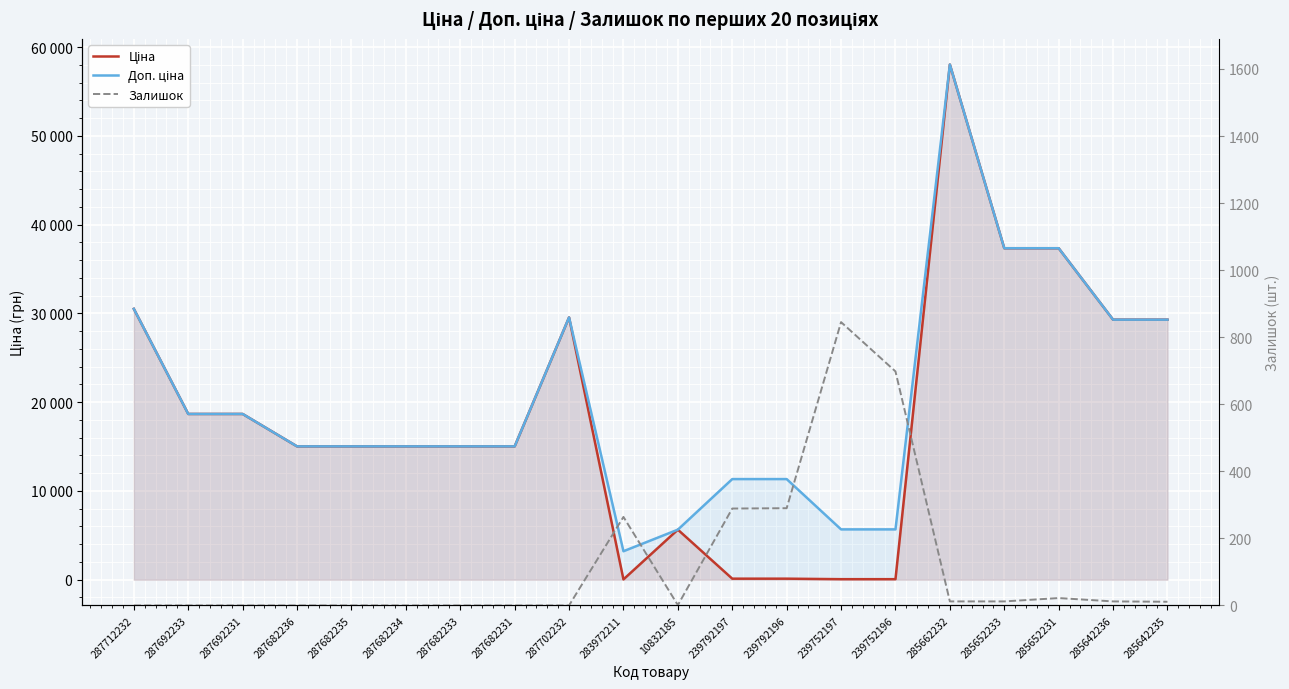

Reading left to right, what are all the values shown in this chart?

Ціна: 287712232=30512.3	287692233=18671.5	287692231=18671.5	287682236=15019.2	287682235=15019.2	287682234=15019.2	287682233=15019.2	287682231=15019.2	287702232=29548.9	283972211=32.0	10832185=5636.0	239792197=113.3	239792196=113.3	239752197=56.7	239752196=56.7	285662232=58037.0	285652233=37343.0	285652231=37343.0	285642236=29294.9	285642235=29294.9
Доп. ціна: 287712232=30512.3	287692233=18671.5	287692231=18671.5	287682236=15019.2	287682235=15019.2	287682234=15019.2	287682233=15019.2	287682231=15019.2	287702232=29548.9	283972211=3205.0	10832185=5636.0	239792197=11334.0	239792196=11334.0	239752197=5667.0	239752196=5667.0	285662232=58037.0	285652233=37343.0	285652231=37343.0	285642236=29294.9	285642235=29294.9
Залишок: 287712232=0.0	287692233=0.0	287692231=0.0	287682236=0.0	287682235=0.0	287682234=0.0	287682233=0.0	287682231=0.0	287702232=0.0	283972211=264.0	10832185=1.0	239792197=289.0	239792196=290.0	239752197=845.0	239752196=698.0	285662232=12.0	285652233=12.0	285652231=22.0	285642236=12.0	285642235=11.0